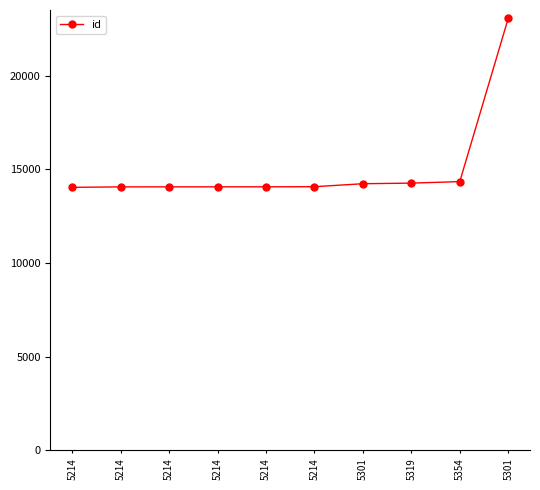

What is the value of the 7th point from the left?

14233